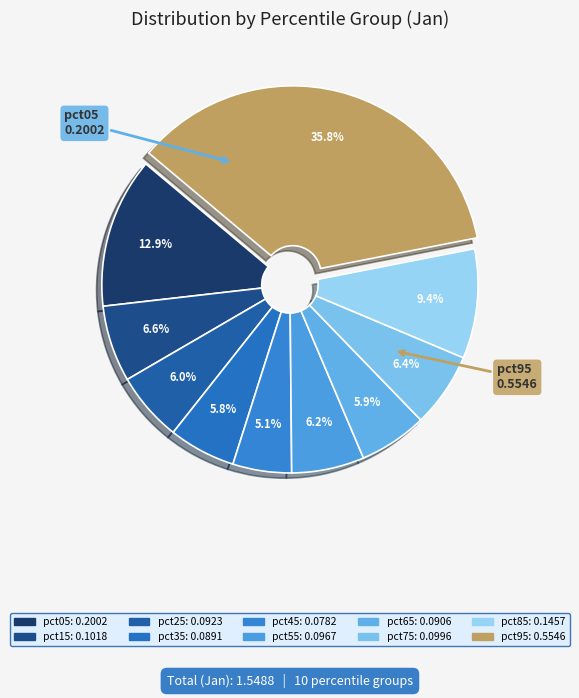

How many slices are in this pie chart?

10